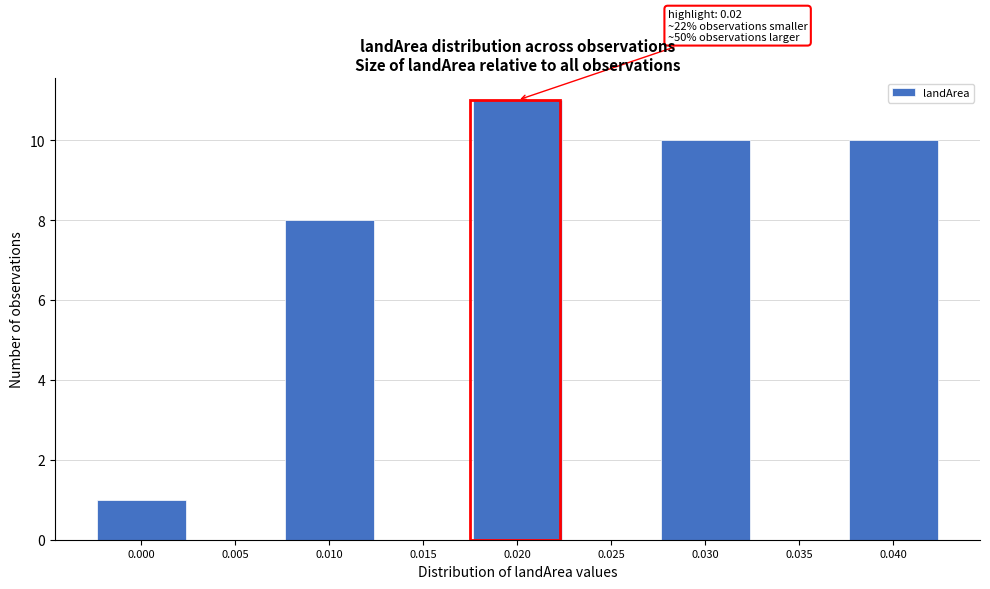

Reading left to right, extract all data points from this chart.

0.000=1	0.005=0	0.010=8	0.015=0	0.020=11	0.025=0	0.030=10	0.035=0	0.040=10